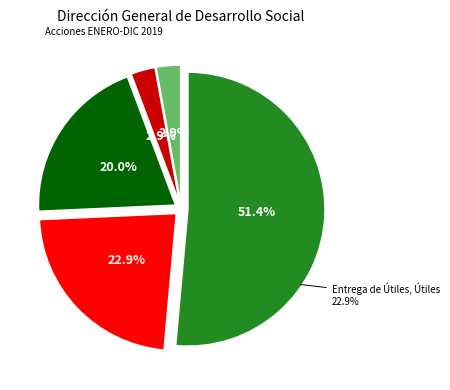

The Mercado Regio slice represents 32% of the pie. True or false?

False